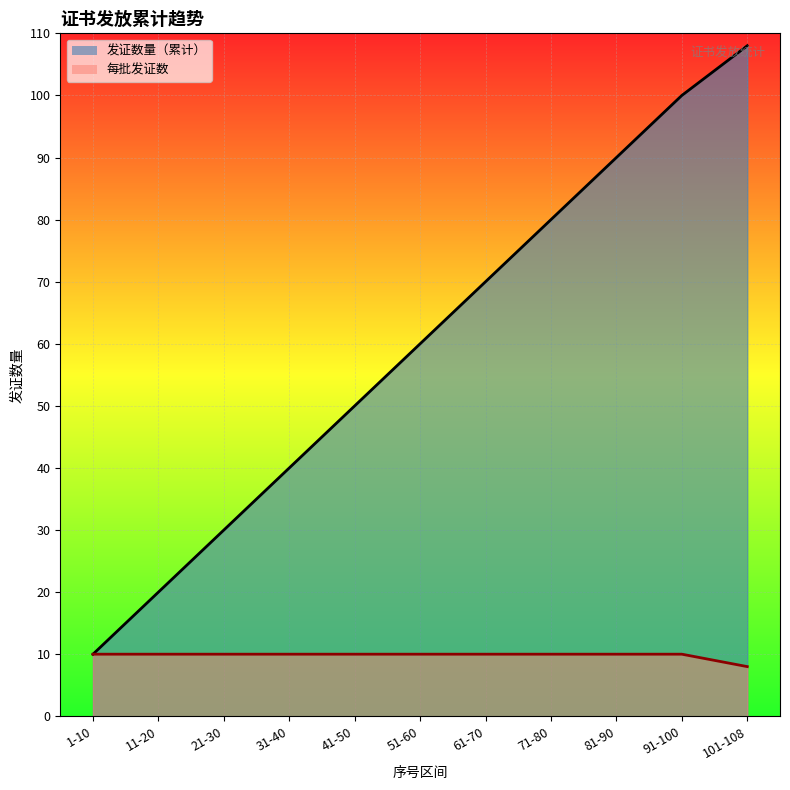

What is the difference between the second highest and minimum values in the 发证数量（累计）_line series?

90